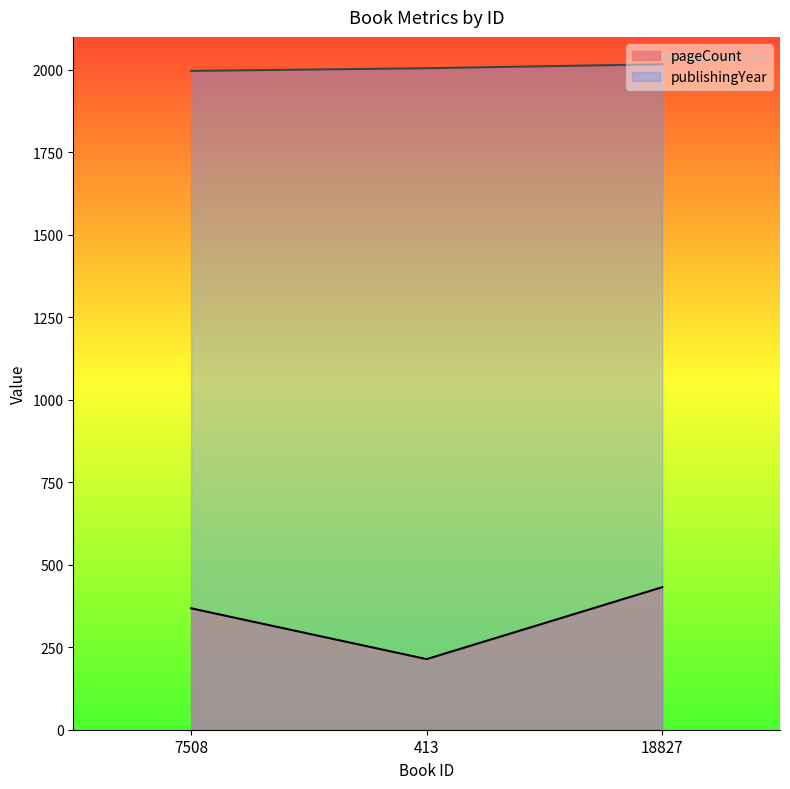

How many data points in publishingYear are above 2005?

1